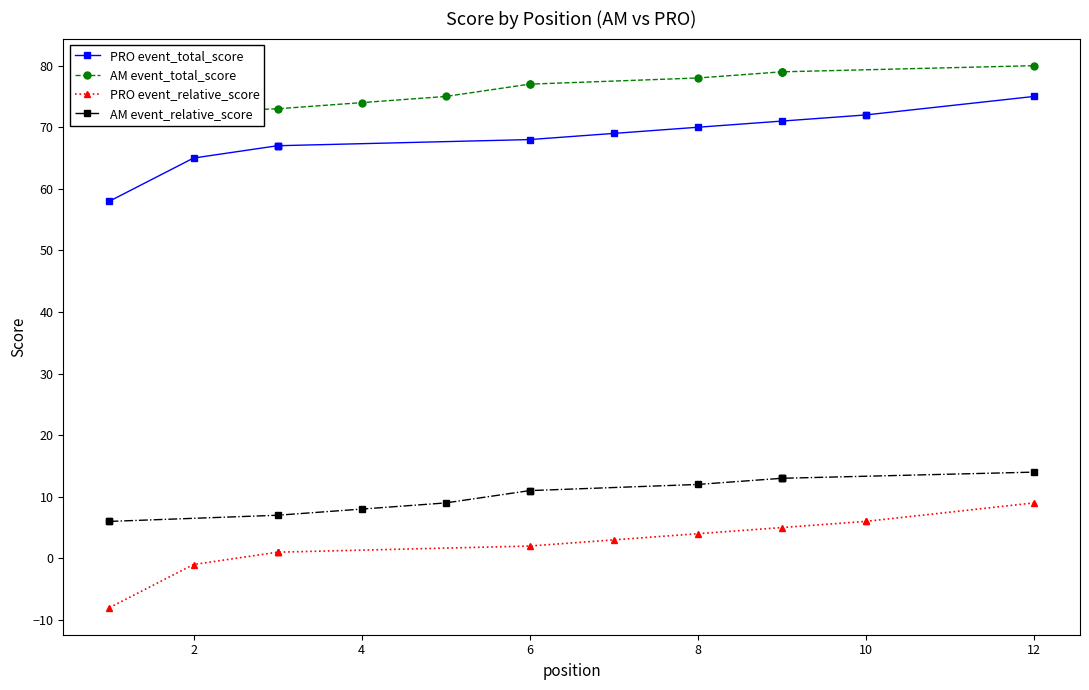

True or false: AM event_relative_score and PRO event_total_score intersect in this chart.

False